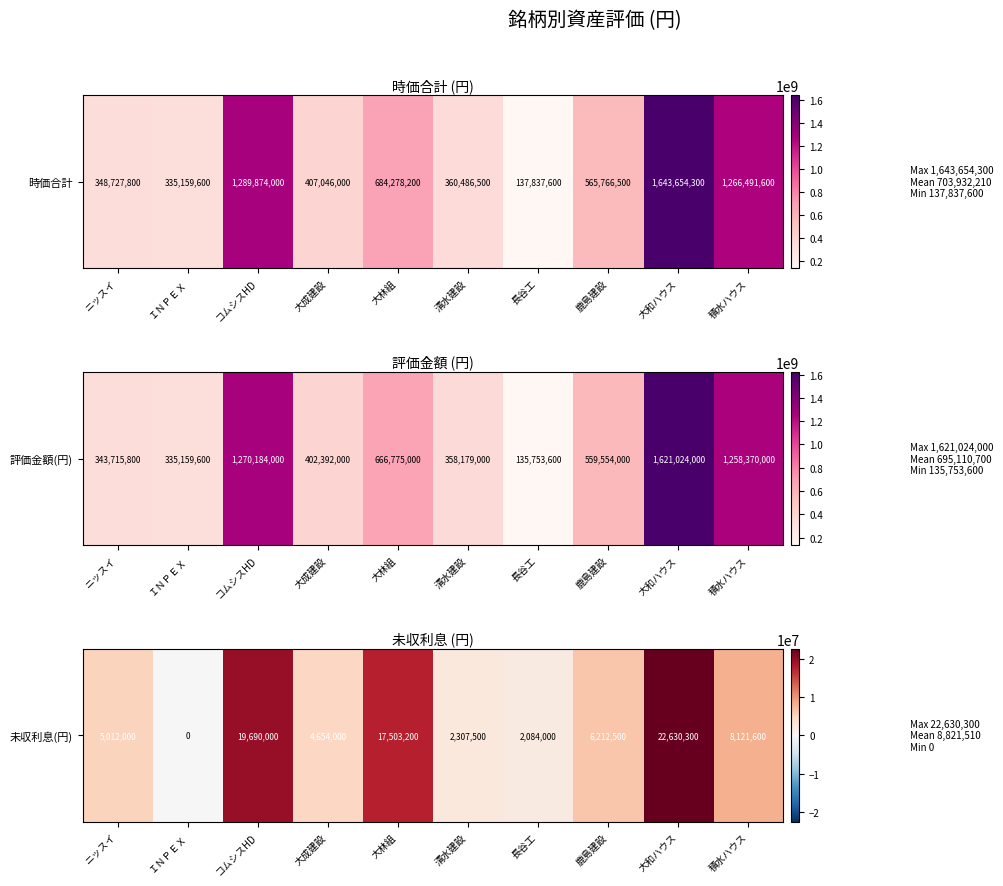

Rank the categories by value from highest to lowest.

大和ハウス, コムシスHD, 大林組, 積水ハウス, 鹿島建設, ニッスイ, 大成建設, 清水建設, 長谷工, ＩＮＰＥＸ